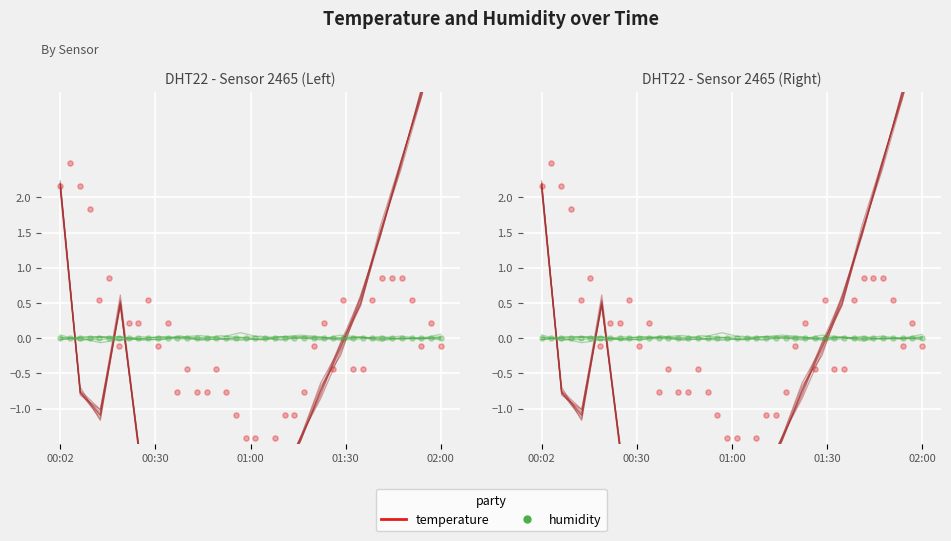

At how many categories does at least one series exceed 2?

4